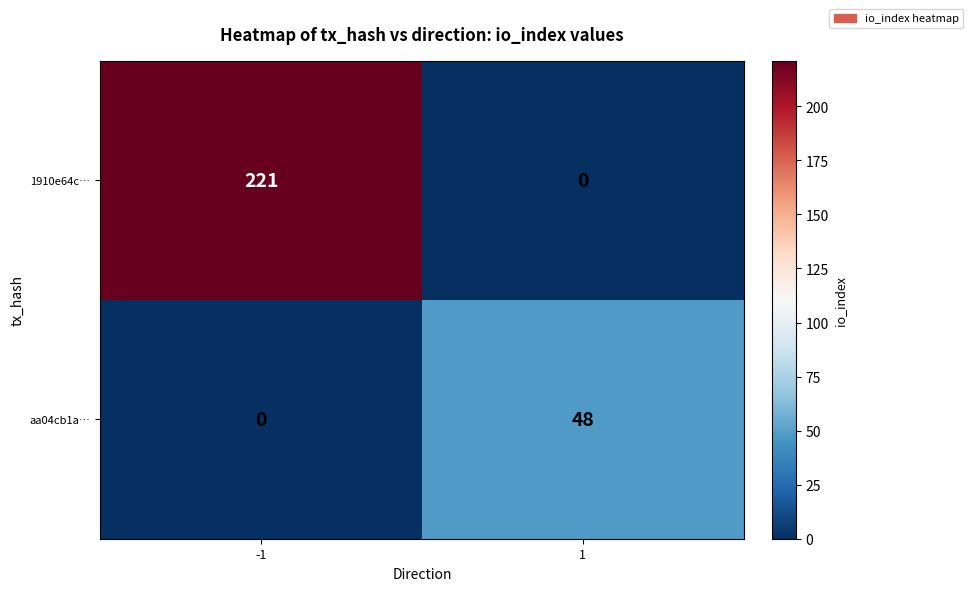

Reading left to right, extract all data points from this chart.

1910e64c…: 221	0
aa04cb1a…: 0	48